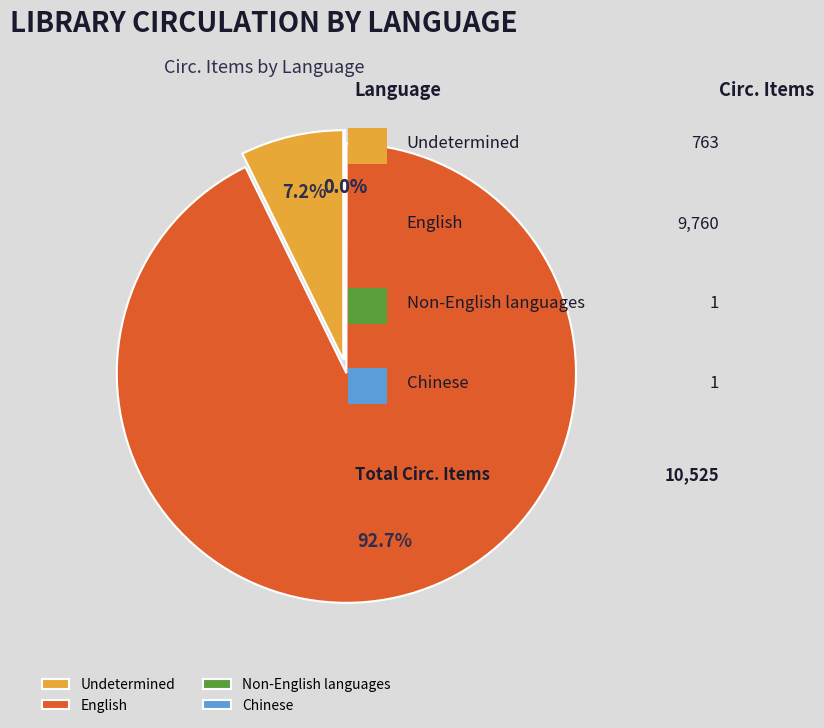

To the nearest percent, what is the difference between the Undetermined and Chinese slice percentages?

7%